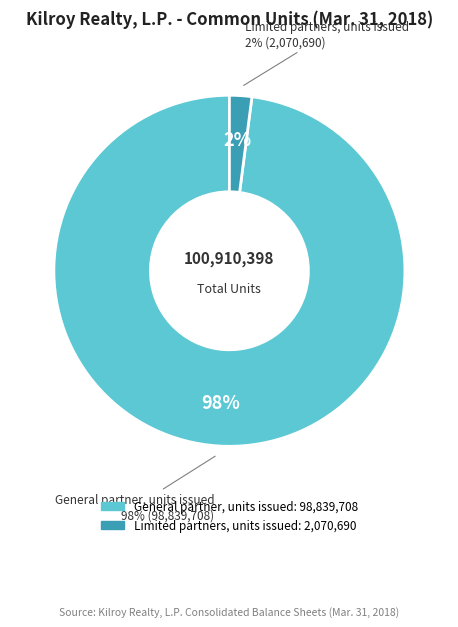

To the nearest percent, what is the combined percentage of Limited partners, units issued and General partner, units issued?

100%